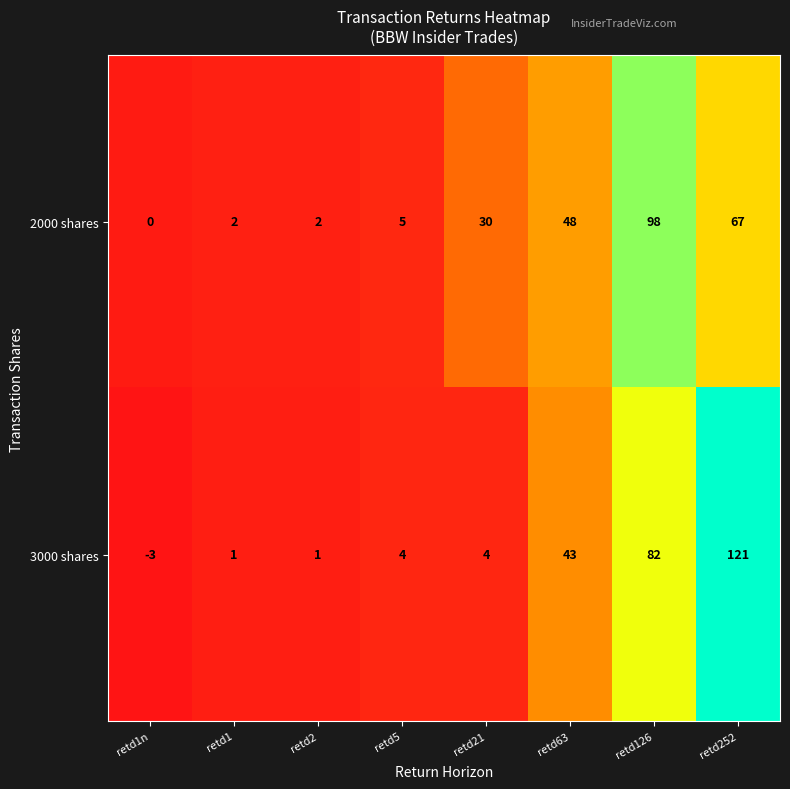

Reading right to left, extract all data points from this chart.

2000 shares: retd252=67	retd126=98	retd63=48	retd21=30	retd5=5	retd2=2	retd1=2	retd1n=0
3000 shares: retd252=121	retd126=82	retd63=43	retd21=4	retd5=4	retd2=1	retd1=1	retd1n=-3